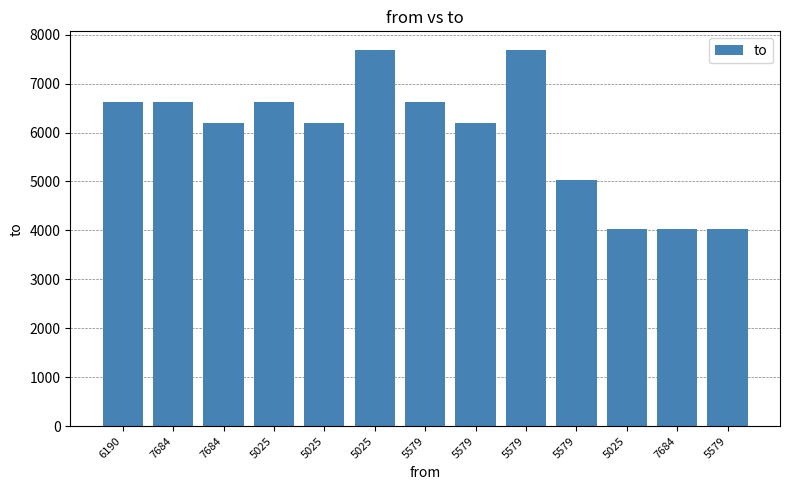

What is the sum of the values at 7684 and 5579?

10225